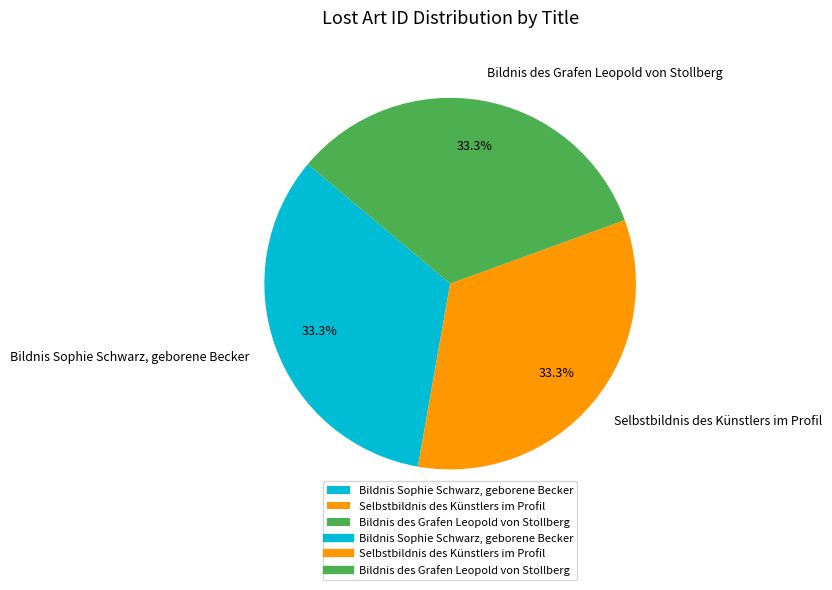

What is the ratio of the value at Bildnis des Grafen Leopold von Stollberg to the value at Bildnis Sophie Schwarz, geborene Becker?

1.0